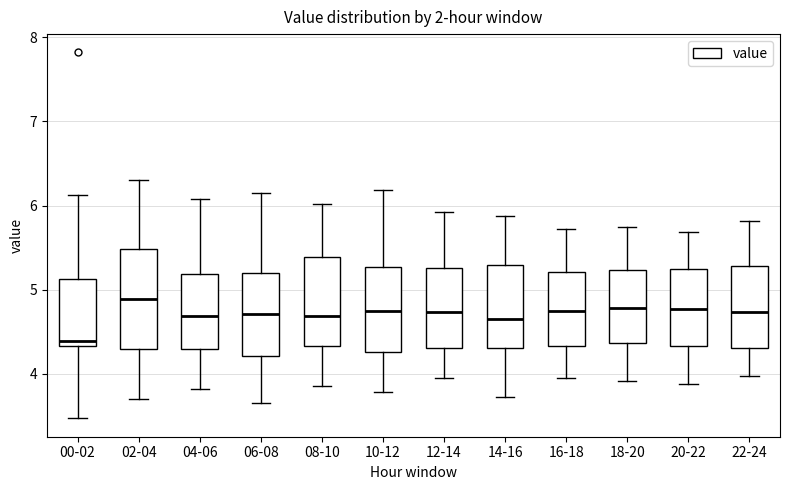

Reading left to right, read every box against the y-axis: the position of its median line, the range the box covers, and the ends of its whiskers. The values are not printed on the chart, so give them approximately, as read against the axis.

00-02: median 4.4, box 4.3 to 5.1, whiskers 3.5 to 6.1
02-04: median 4.9, box 4.3 to 5.5, whiskers 3.7 to 6.3
04-06: median 4.7, box 4.3 to 5.2, whiskers 3.8 to 6.1
06-08: median 4.7, box 4.2 to 5.2, whiskers 3.7 to 6.2
08-10: median 4.7, box 4.3 to 5.4, whiskers 3.9 to 6.0
10-12: median 4.8, box 4.3 to 5.3, whiskers 3.8 to 6.2
12-14: median 4.7, box 4.3 to 5.3, whiskers 4.0 to 5.9
14-16: median 4.7, box 4.3 to 5.3, whiskers 3.7 to 5.9
16-18: median 4.8, box 4.3 to 5.2, whiskers 4.0 to 5.7
18-20: median 4.8, box 4.4 to 5.2, whiskers 3.9 to 5.8
20-22: median 4.8, box 4.3 to 5.2, whiskers 3.9 to 5.7
22-24: median 4.7, box 4.3 to 5.3, whiskers 4.0 to 5.8